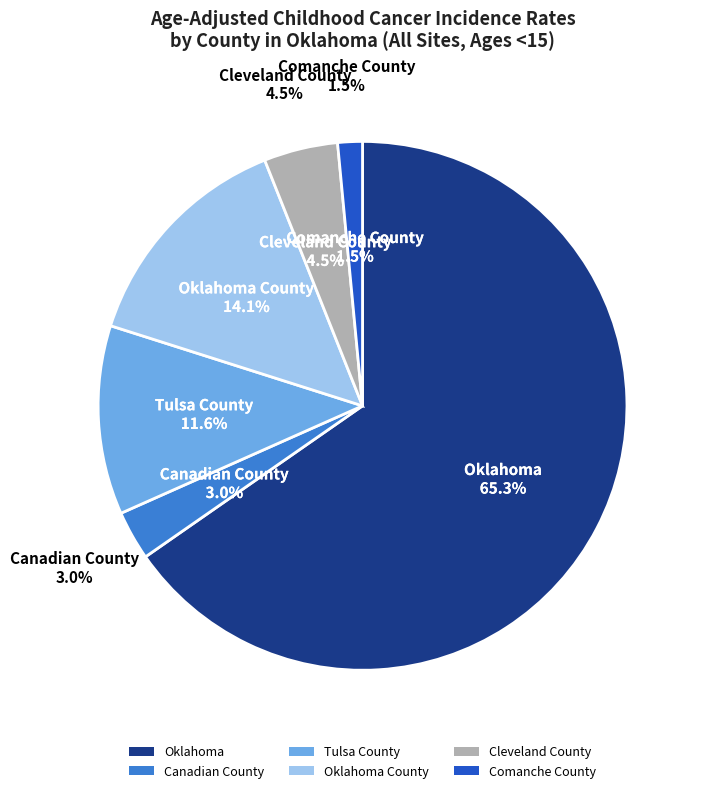

Which category accounts for the majority?

Oklahoma